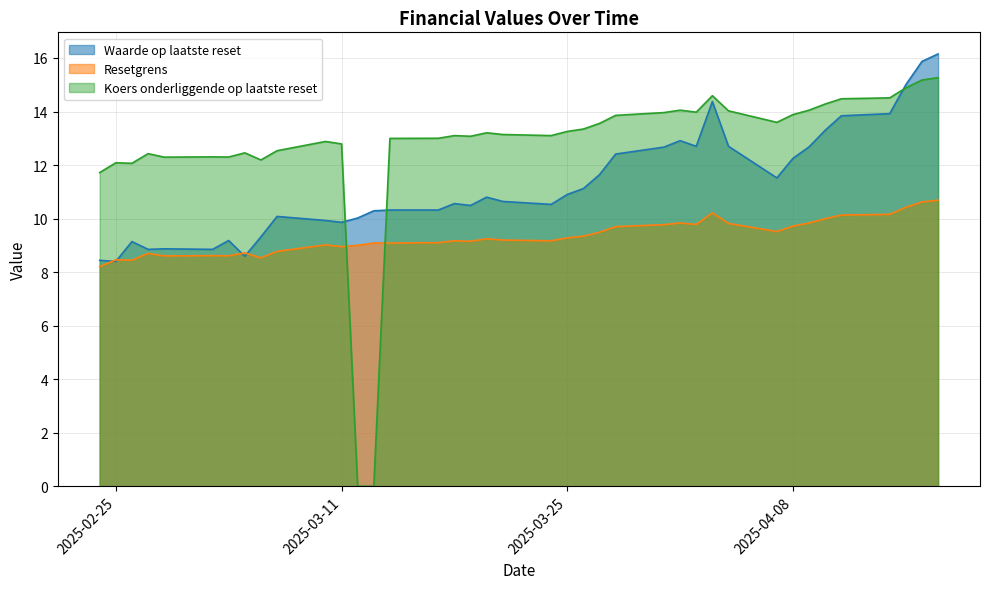

What is the lowest value of the Resetgrens series?

8.2